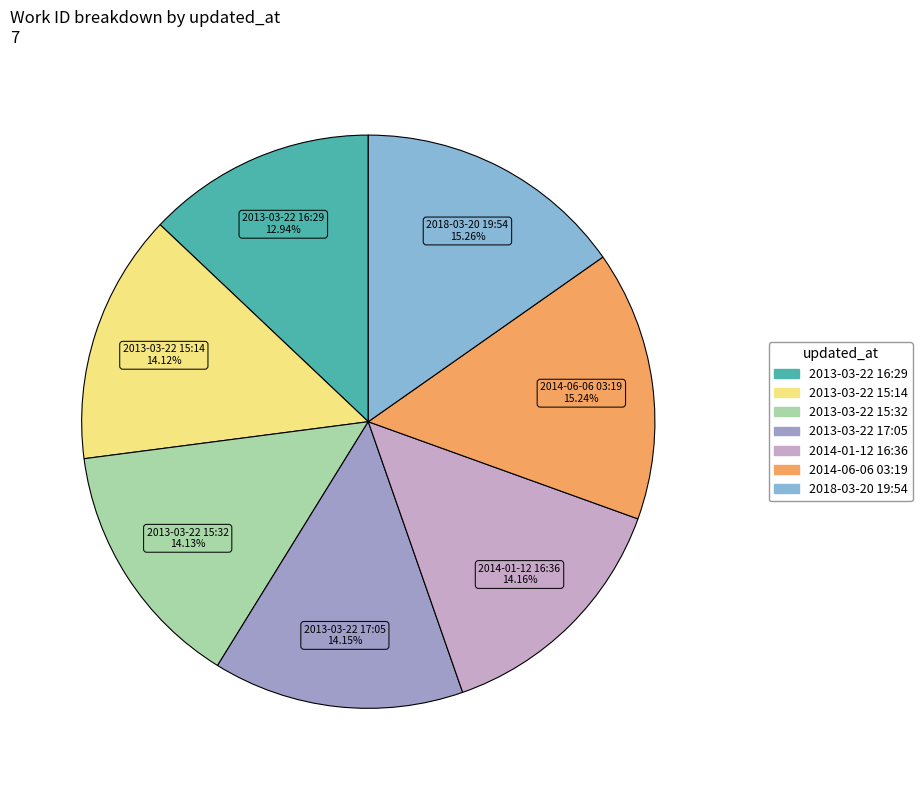

Between 2013-03-22 16:29 and 2013-03-22 17:05, which is larger?

2013-03-22 17:05